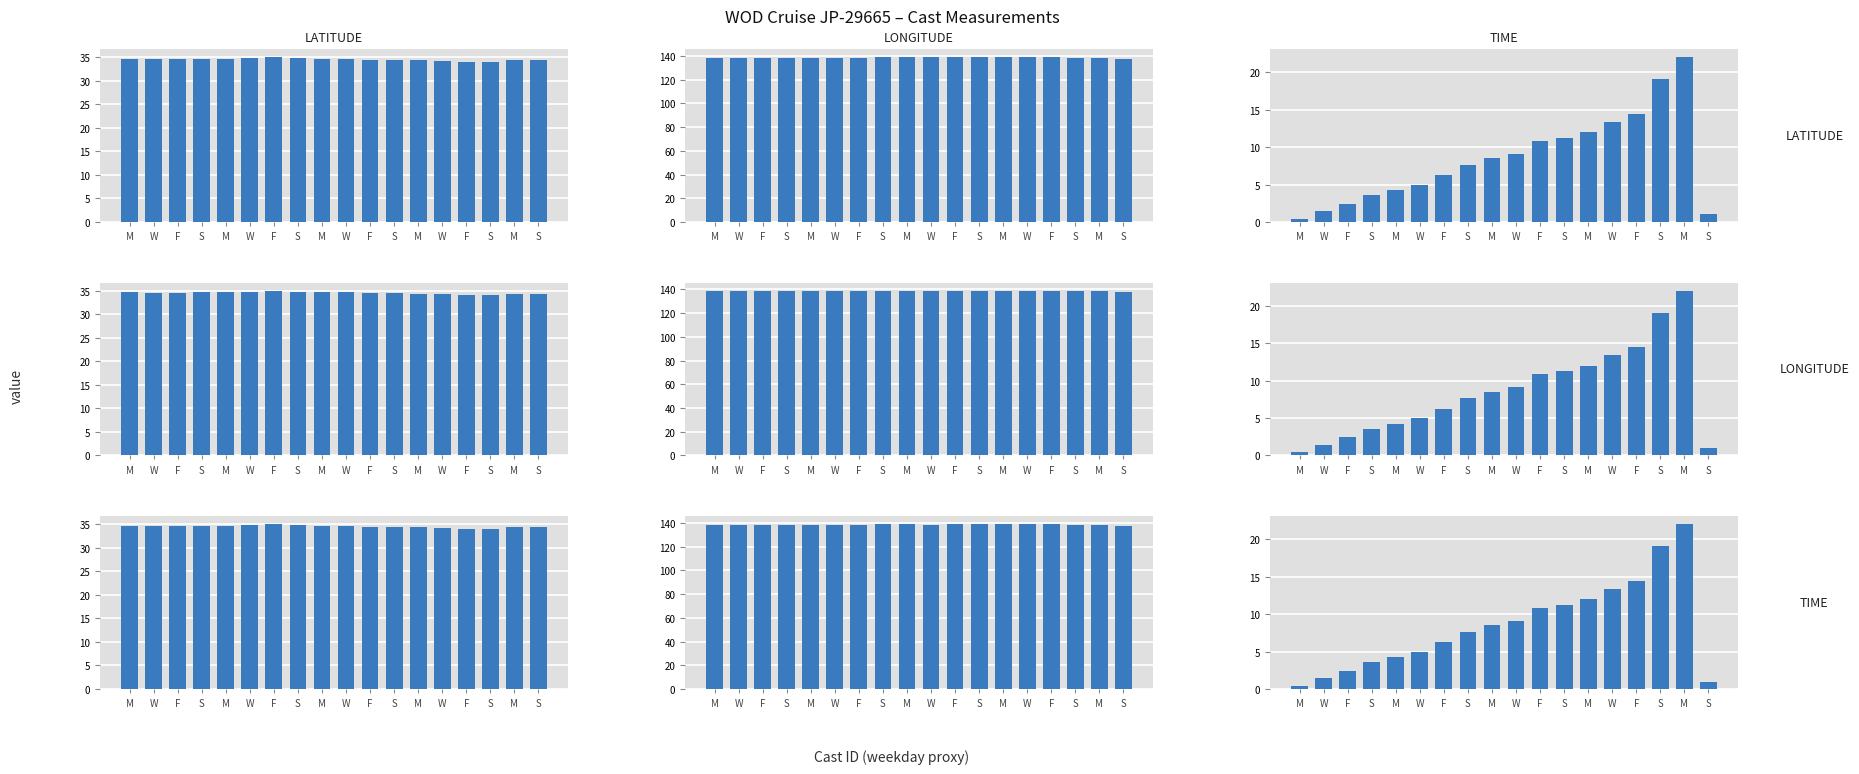

Which series has the largest total across all categories?

LONGITUDE